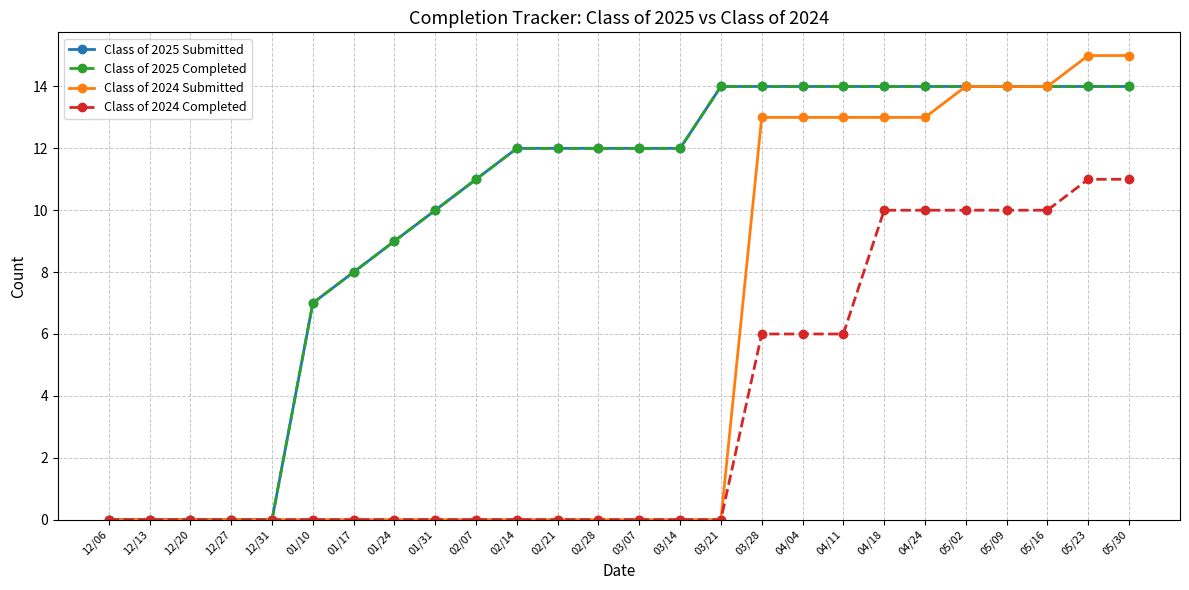

True or false: Class of 2024 Submitted and Class of 2025 Completed cross at least once.

False